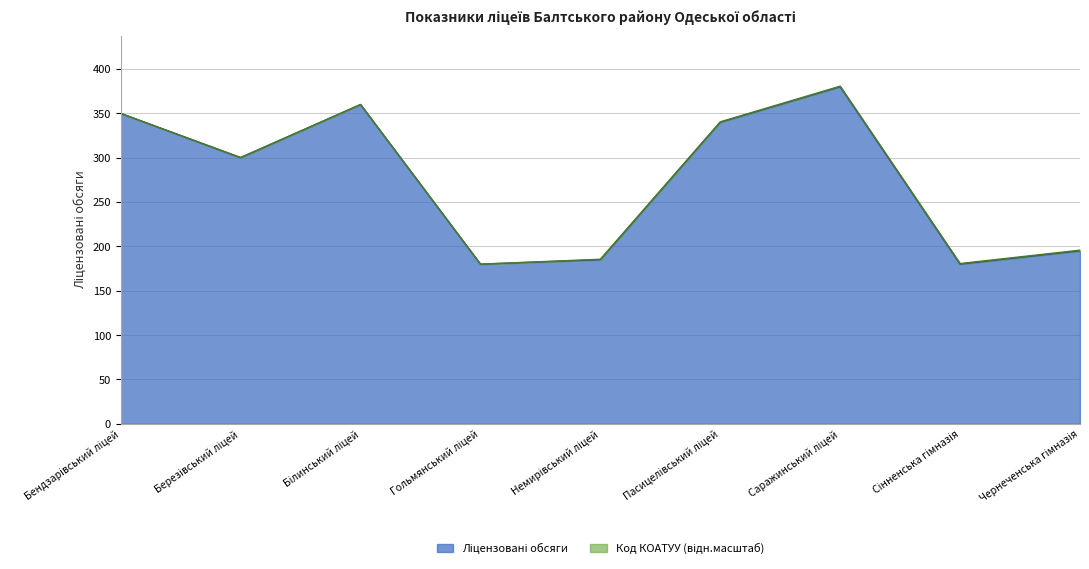

What is the value of the 8th point from the left?

180